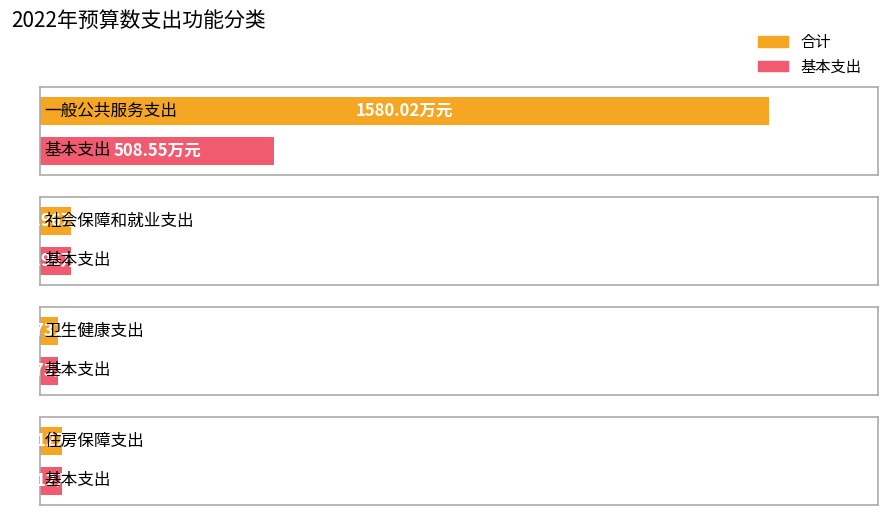

How many series are shown in this chart?

2